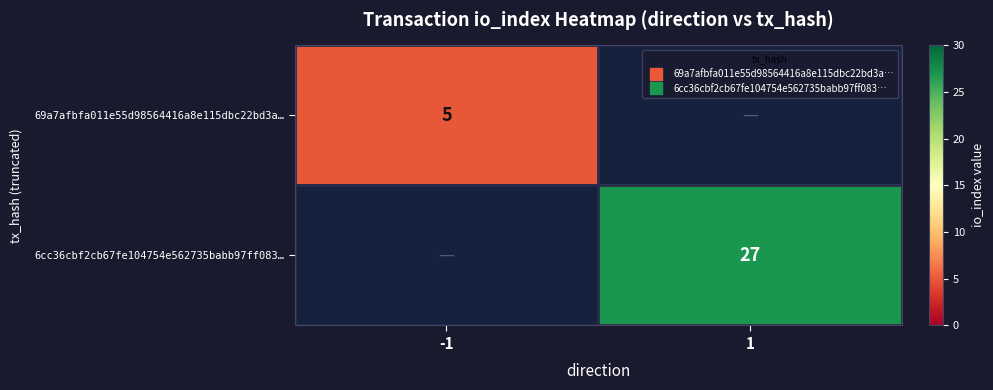

Between 1 and -1, which is larger?

-1